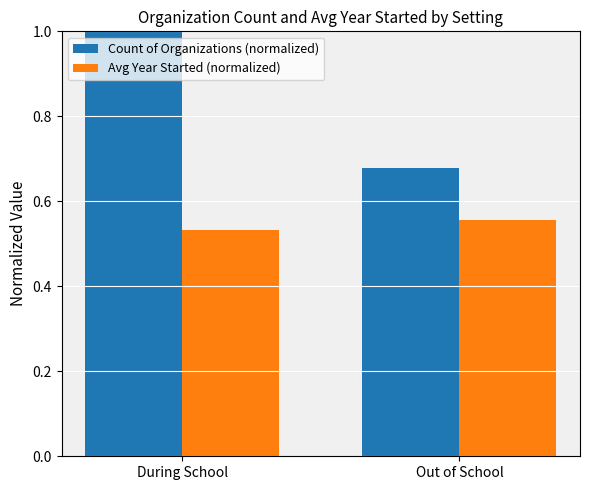

What is the sum of the Avg Year Started (normalized) values at During School and Out of School?

1.1